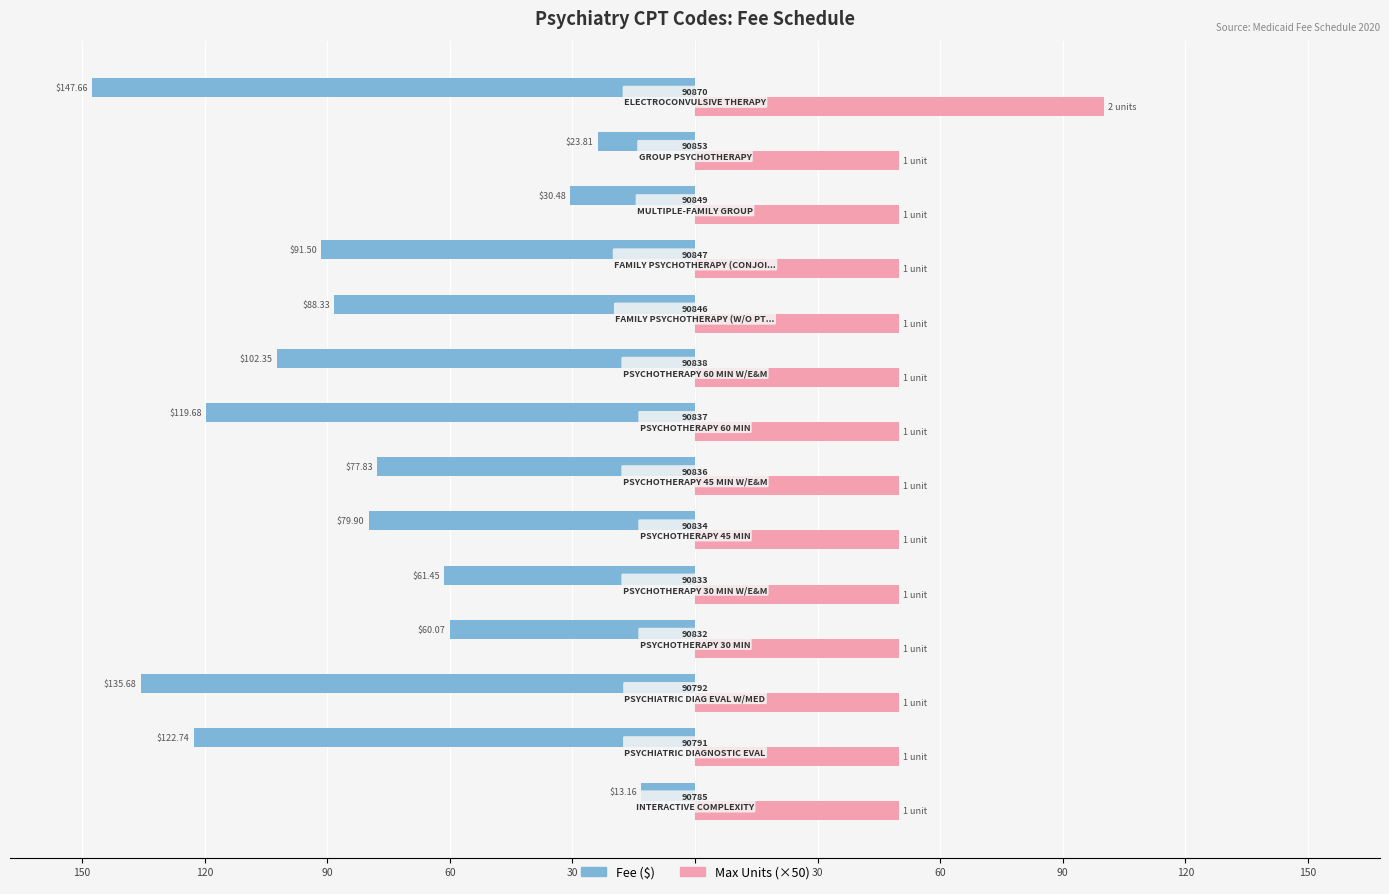

What are all the series names shown in the legend?

Fee ($), Max Units (×50)